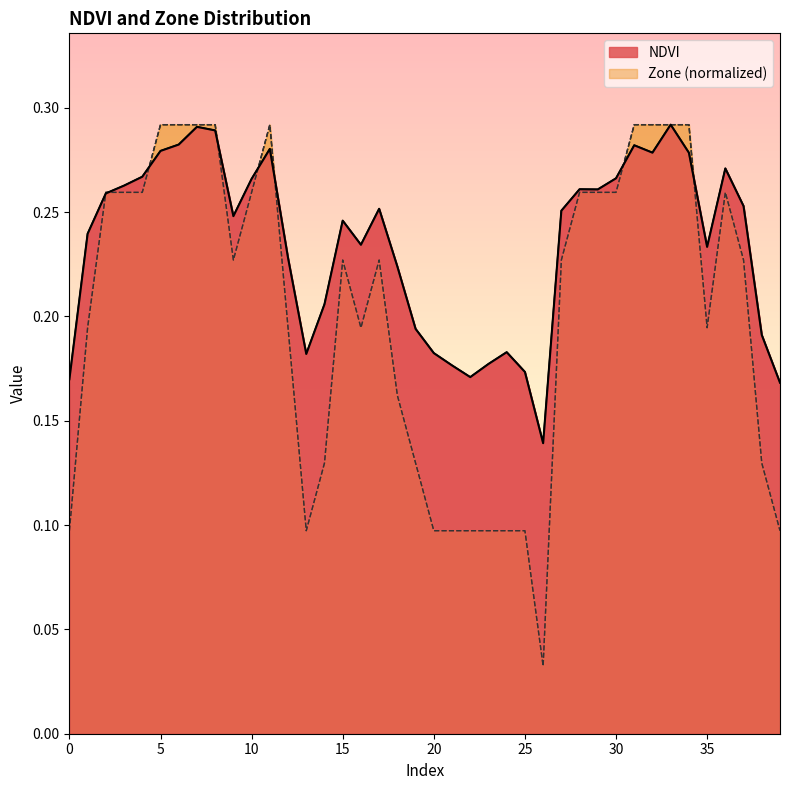

In Zone, how many points are lower than both neighbors (excluding endpoints)?

5